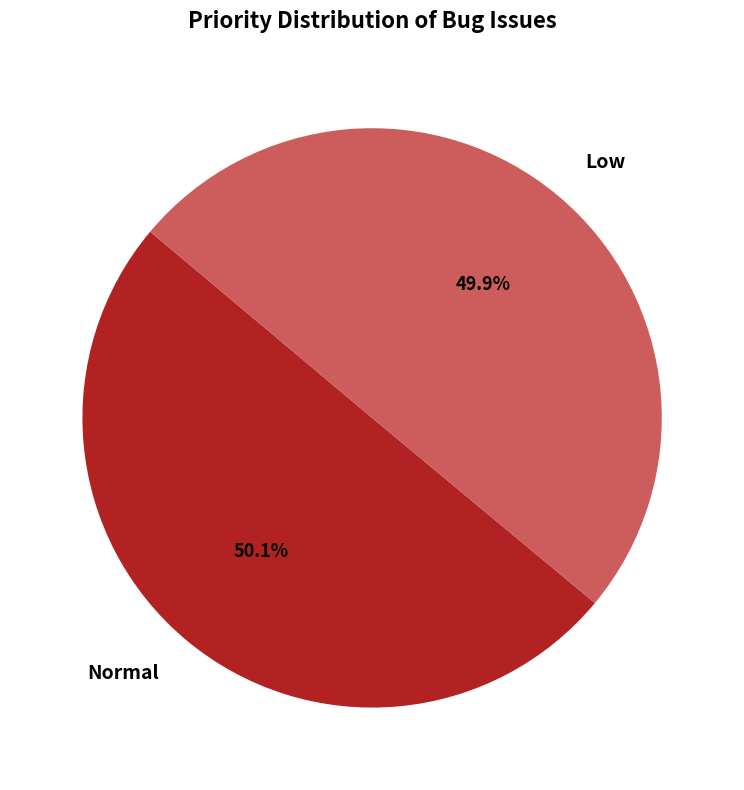

Does any single category account for the majority?

Yes